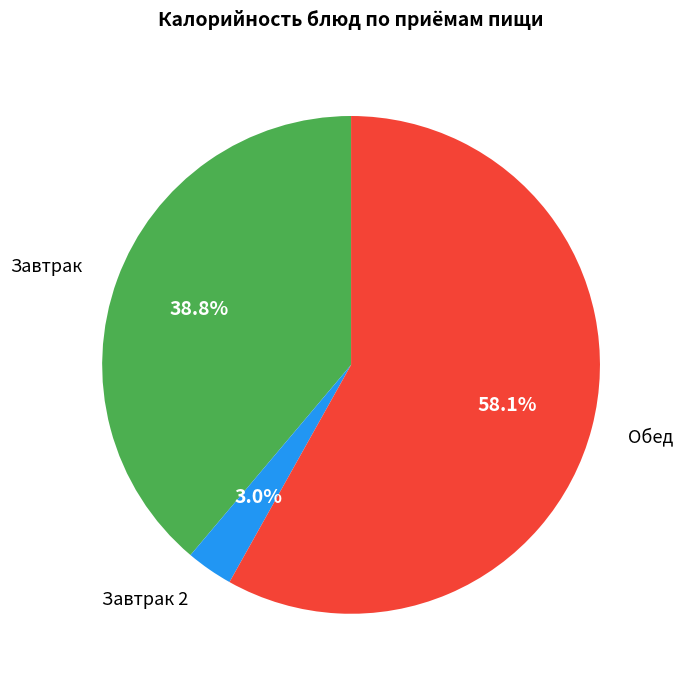

Is there a majority slice in this chart?

Yes